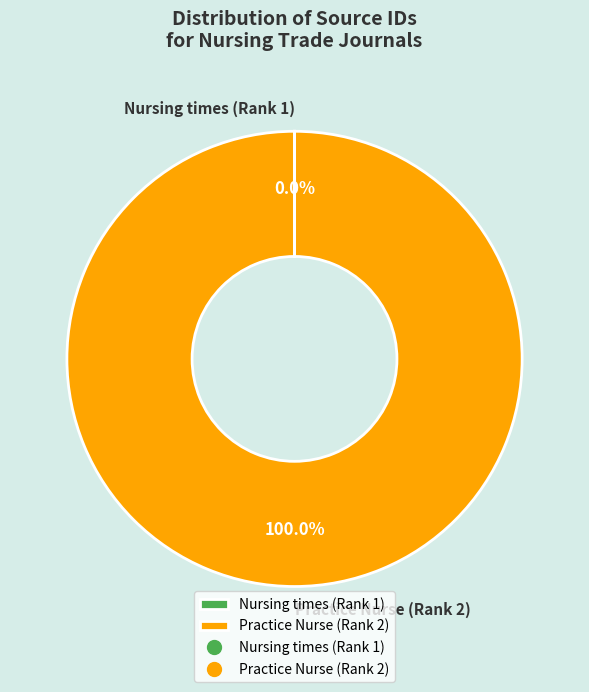

What is the largest slice in the pie chart?

Practice Nurse (Rank 2)